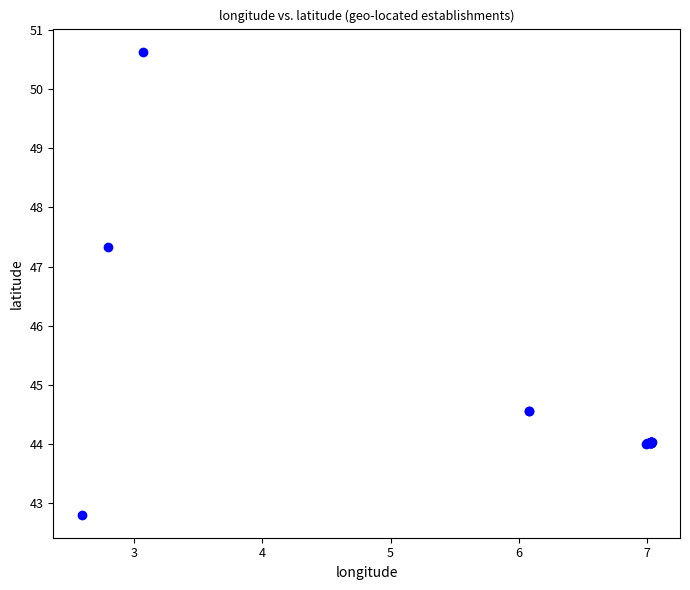

What Y value in the scatter plot is closest to 46?

47.3